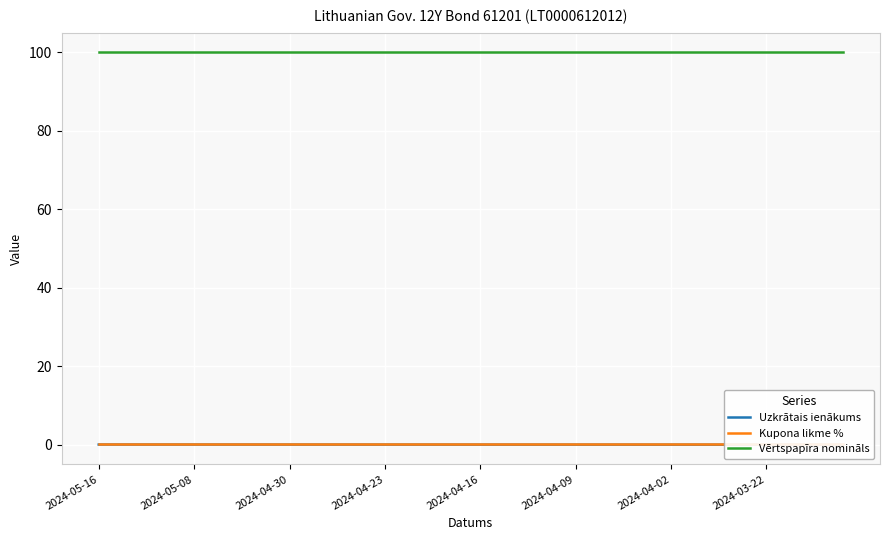

What is the average value of the Vērtspapīra nomināls series?

100.0